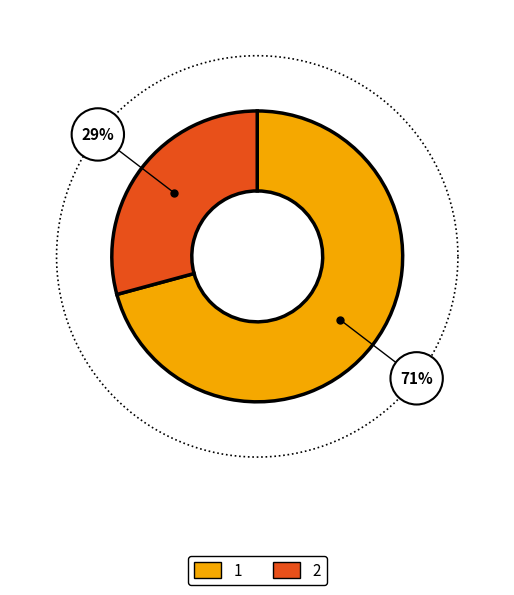

True or false: 2 accounts for 29% of the total.

True